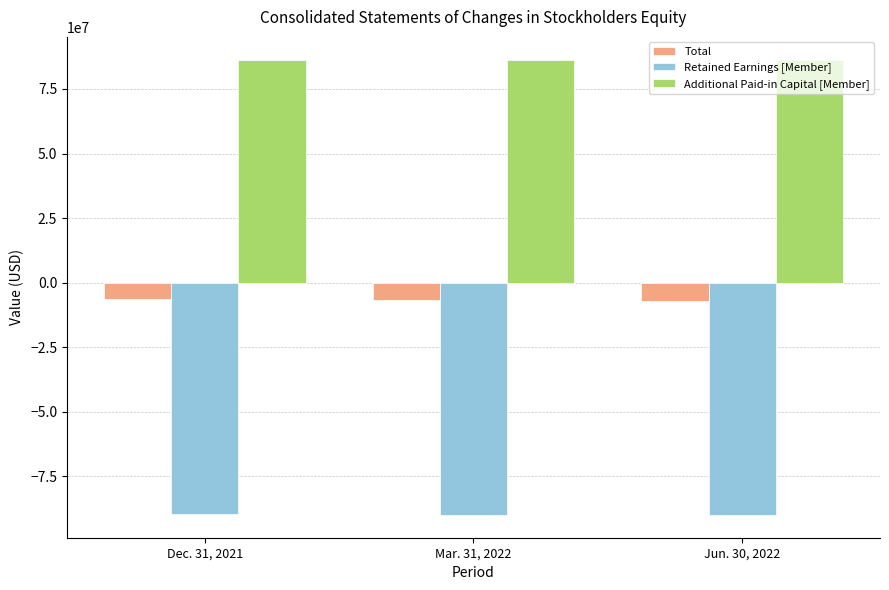

List the series in order of their peak value, highest first.

Additional Paid-in Capital [Member], Total, Retained Earnings [Member]